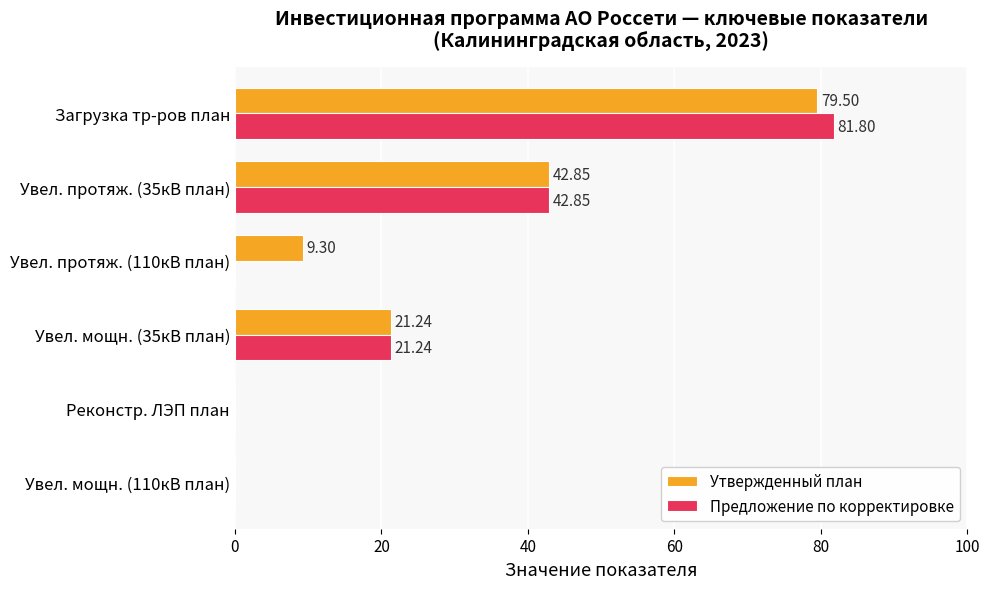

At which category is the sum across all series the highest?

Загрузка тр-ров план